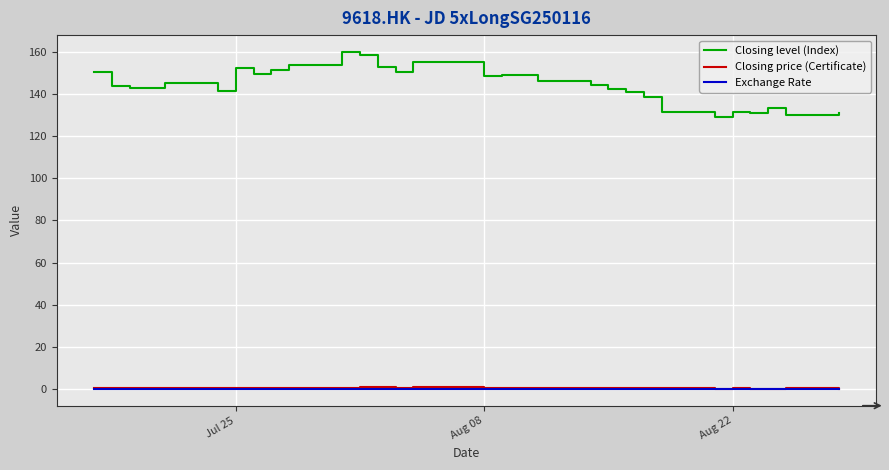

What is the maximum value shown in the chart?

159.8